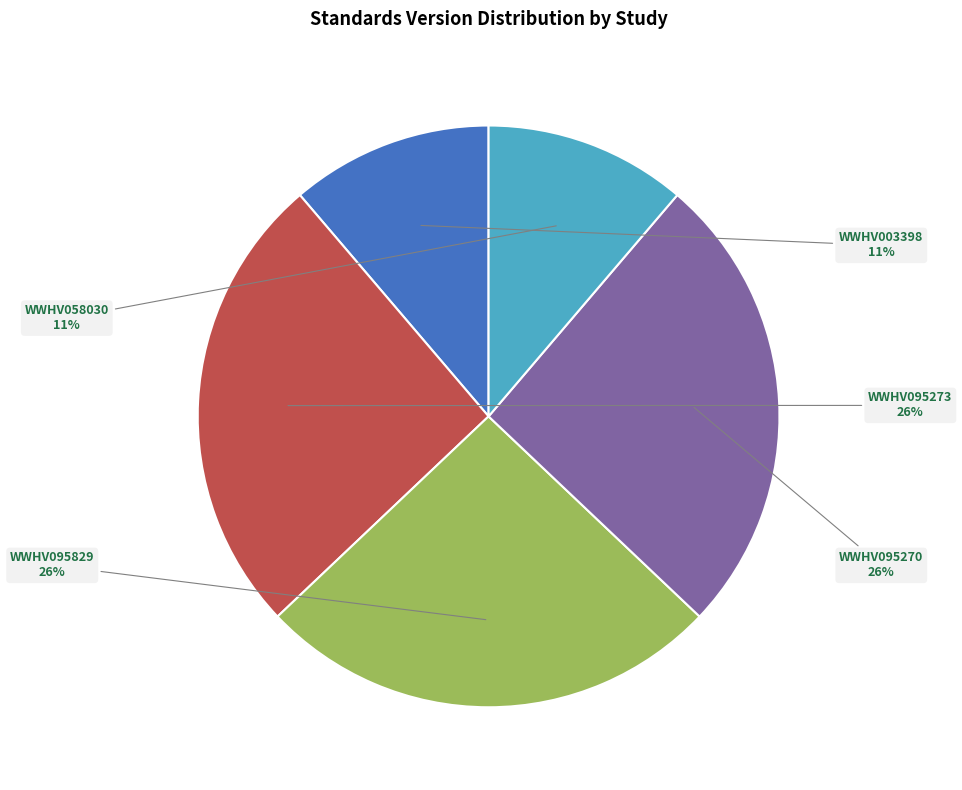

Approximately how many times larger is the value at WWHV095273 compared to WWHV095270?

1.0